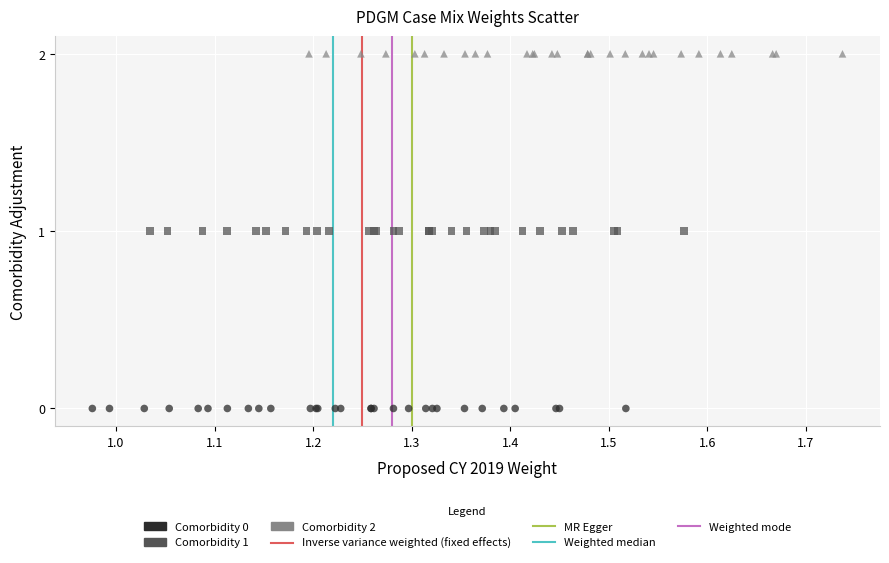

Which series reaches the minimum Y coordinate?

Comorbidity 0